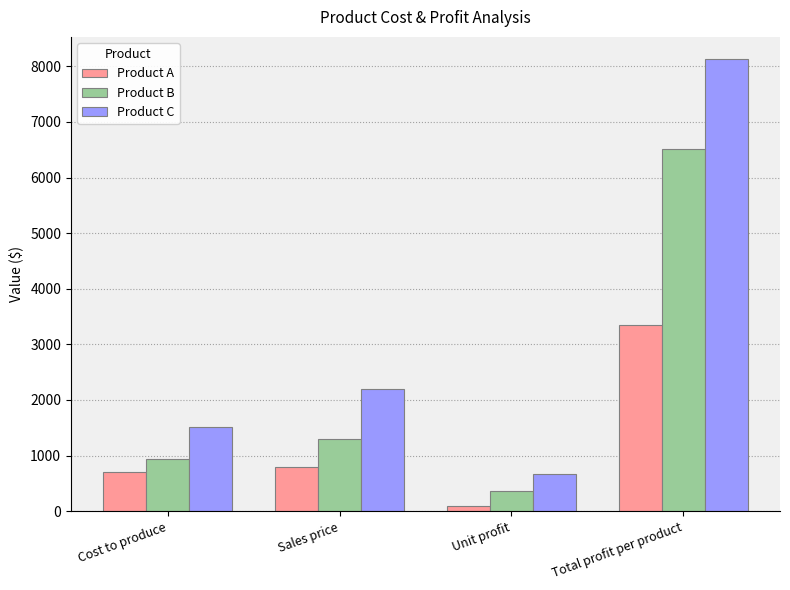

What is the approximate value of Product A at Sales price, to the nearest 10?

800